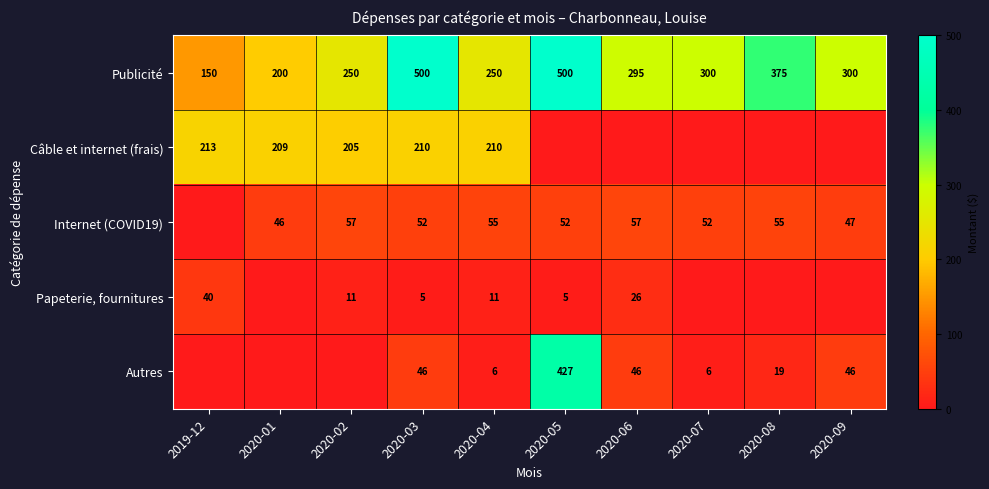

What is the sum of the Internet (COVID19) values at 2020-02 and 2020-09?

104